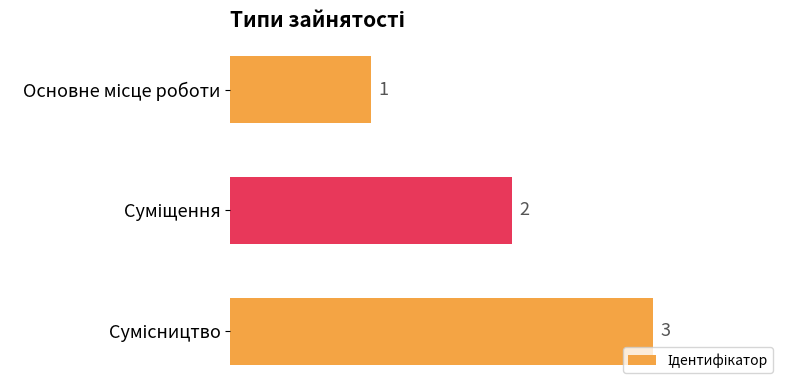

What is the value of the 3rd bar from the top?

3